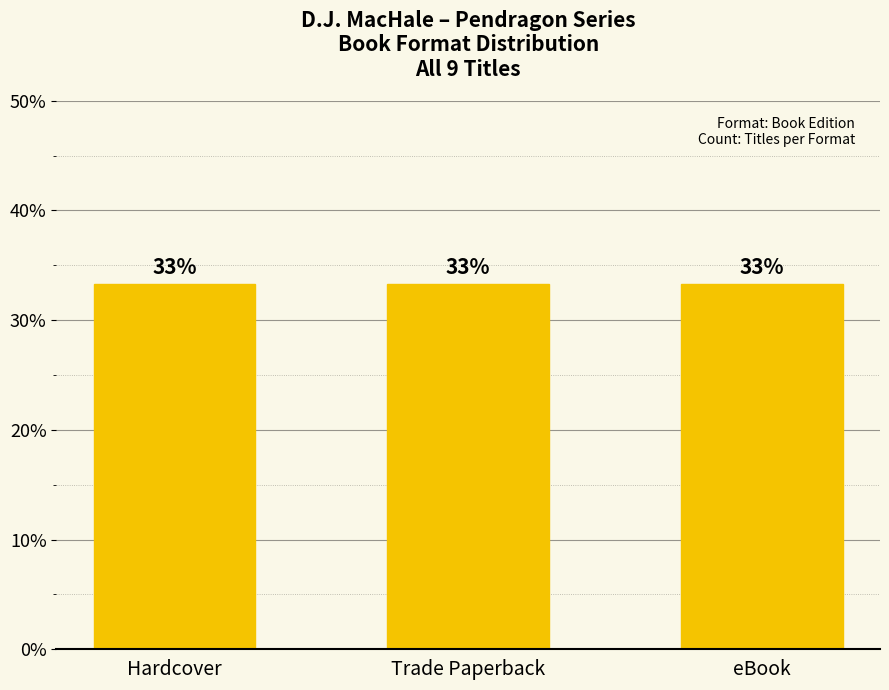

Does the chart contain stacked bars?

No